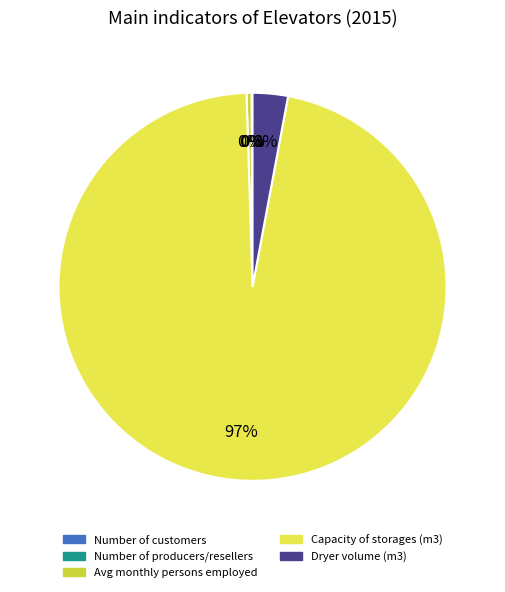

To the nearest percent, what is the average slice percentage?

20%